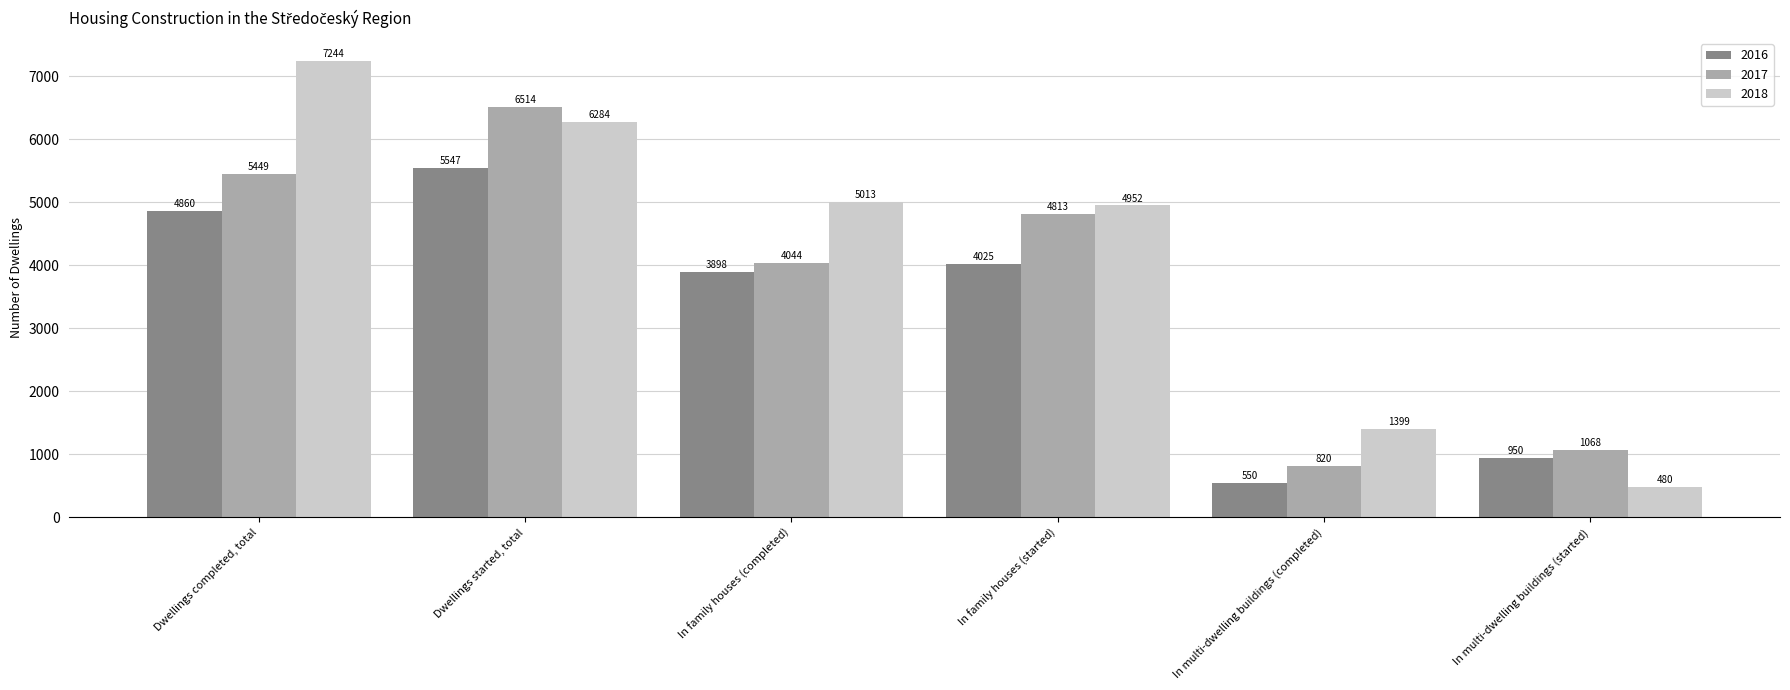

Rank the categories by 2018 value from highest to lowest.

Dwellings completed, total, Dwellings started, total, In family houses (completed), In family houses (started), In multi-dwelling buildings (completed), In multi-dwelling buildings (started)